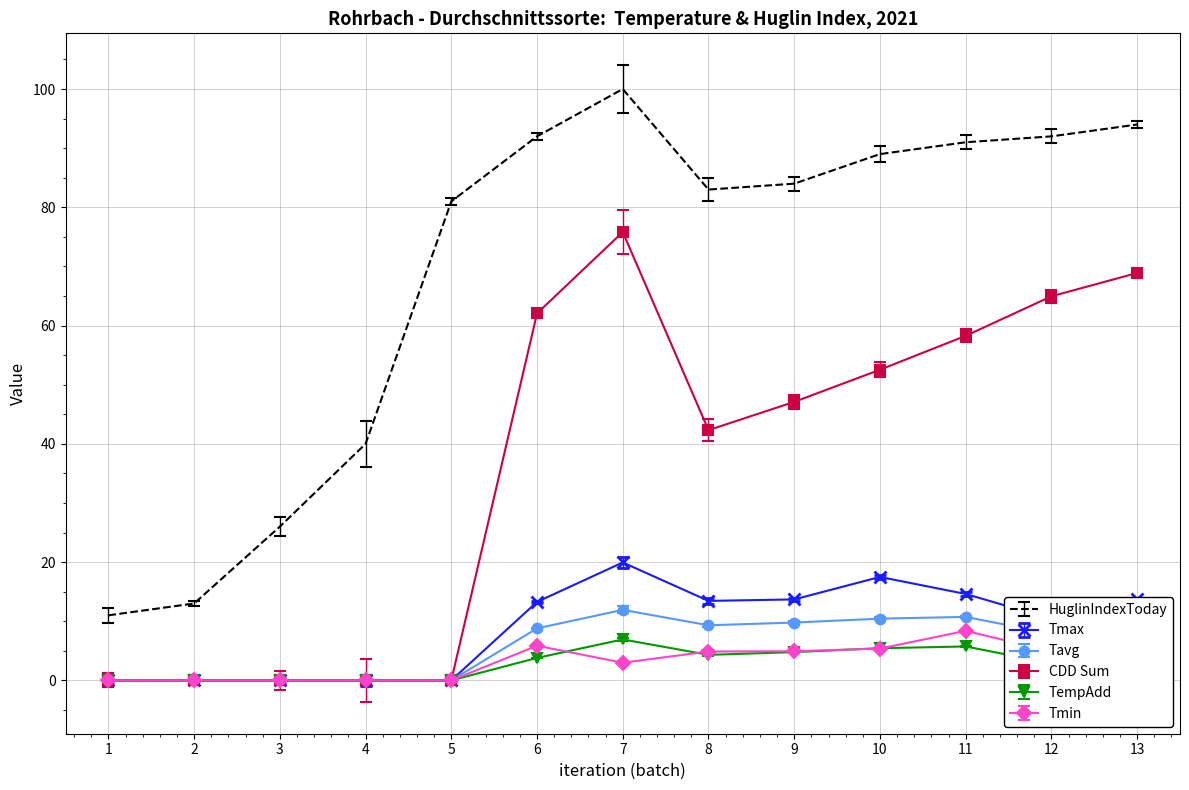

Is the value of Tmax at 6 greater than the value of HuglinIndexToday at 6?

No